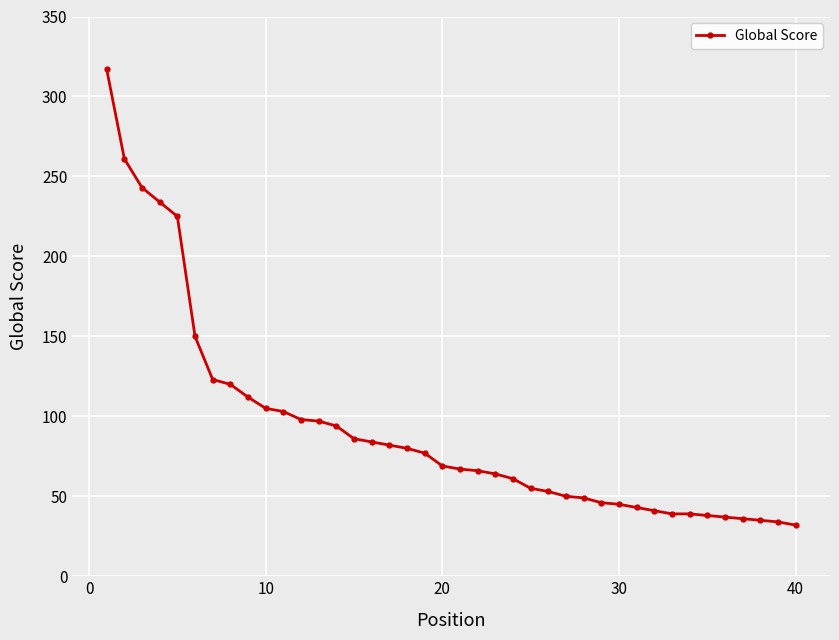

What is the minimum value shown in the chart?

32